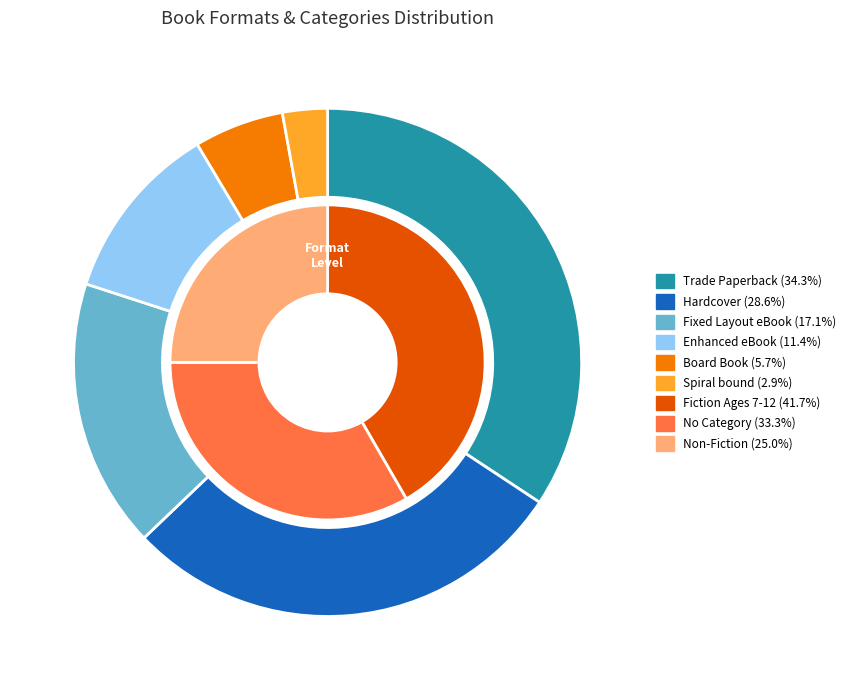

How much of the chart is everything except Fixed Layout eBook?

82.9%